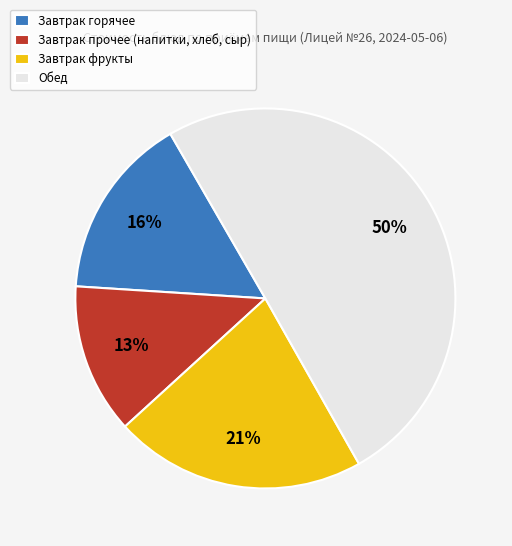

How many segments does this pie chart have?

4